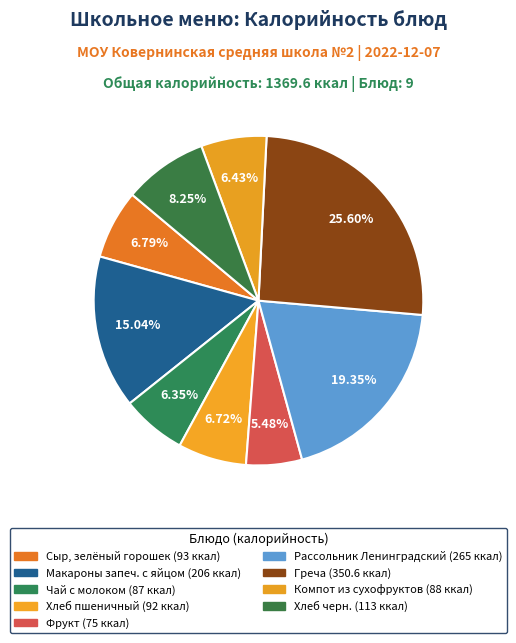

Does Фрукт account for over 50% of the chart?

No